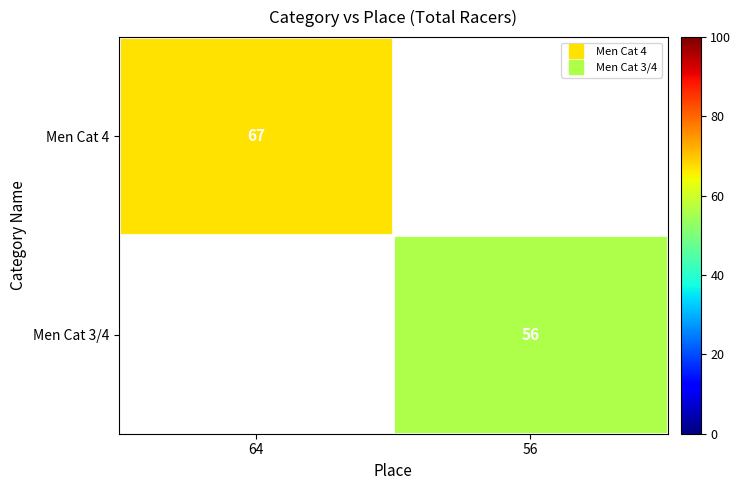

At 64, list the series in order from largest to smallest.

Men Cat 4, Men Cat 3/4